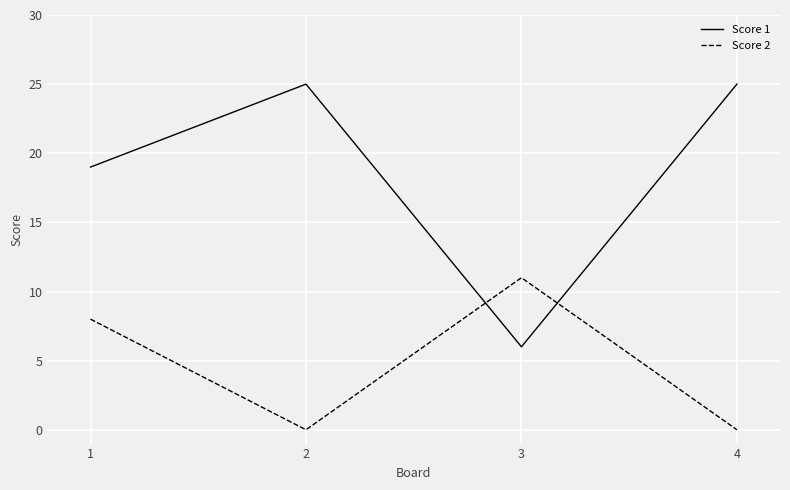

What is the maximum value shown in the chart?

25